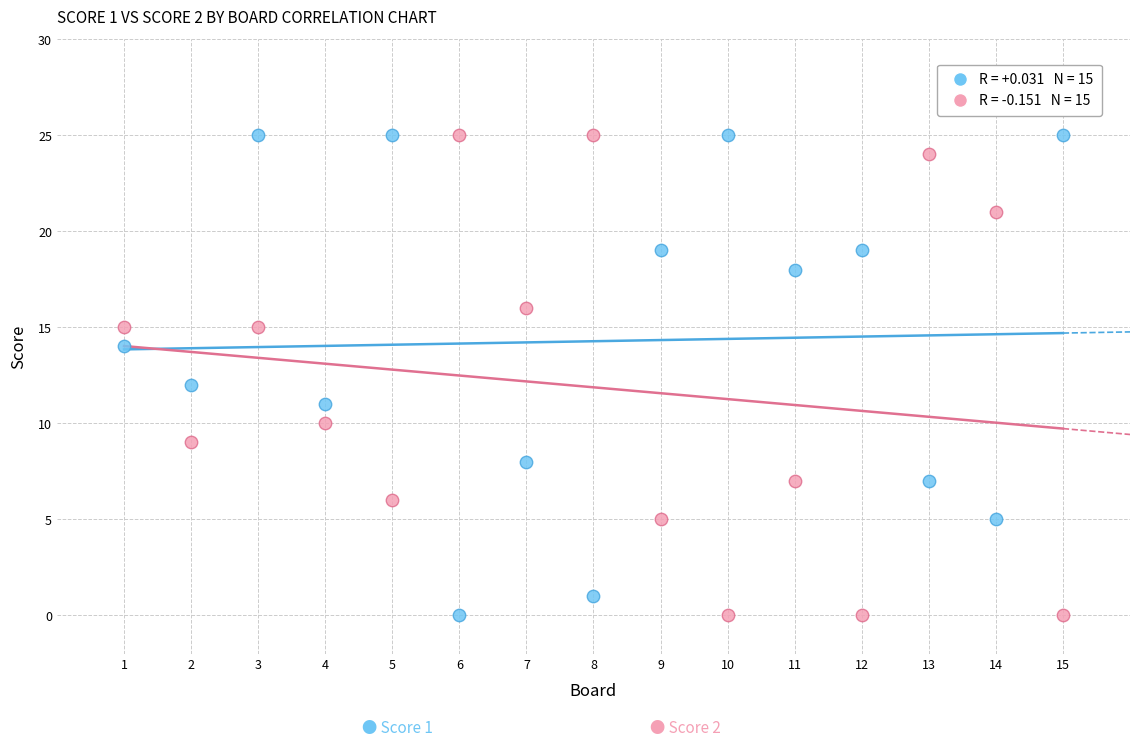

Across all data points, what is the range of Y values (max minus min)?

25